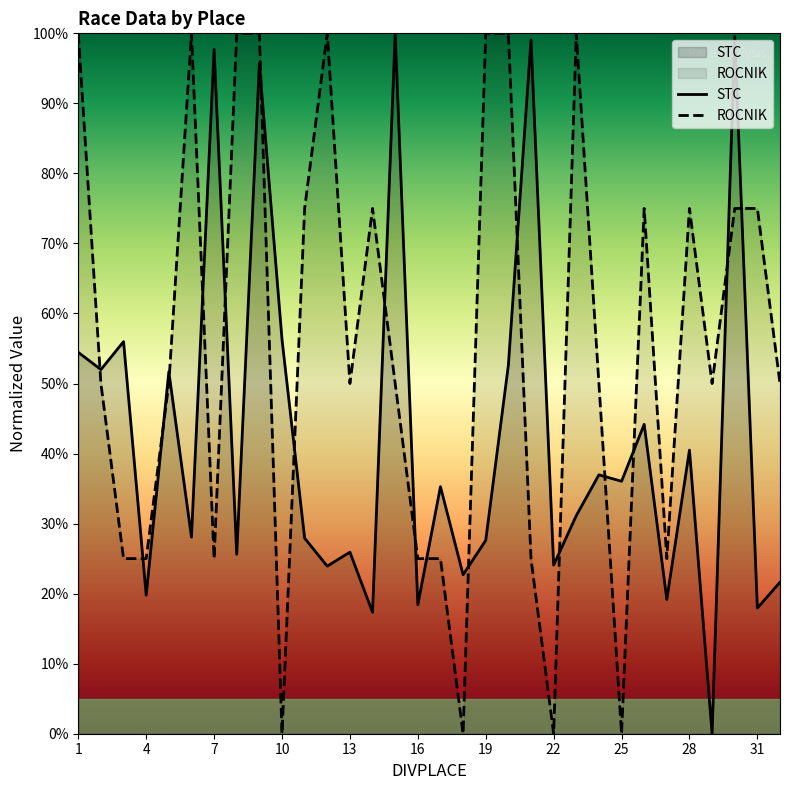

True or false: STC and ROCNIK cross at least once.

True